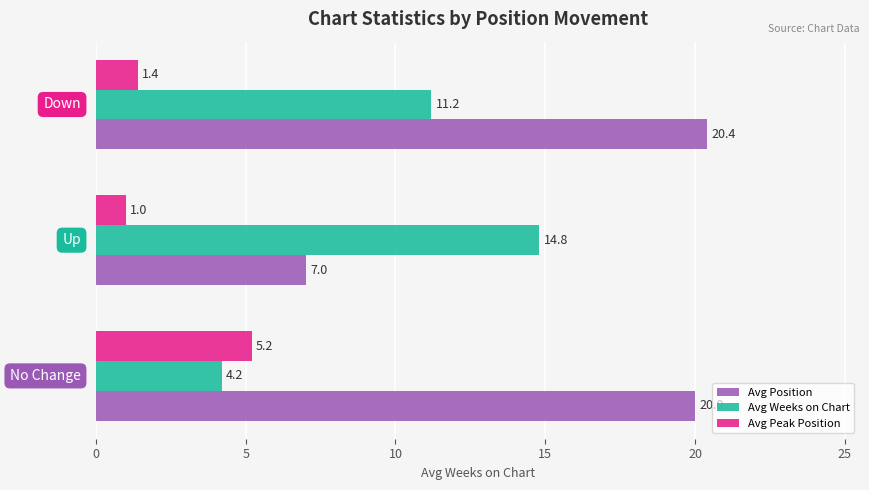

Rank the series by their maximum value, from lowest to highest.

Avg Peak Position, Avg Weeks on Chart, Avg Position